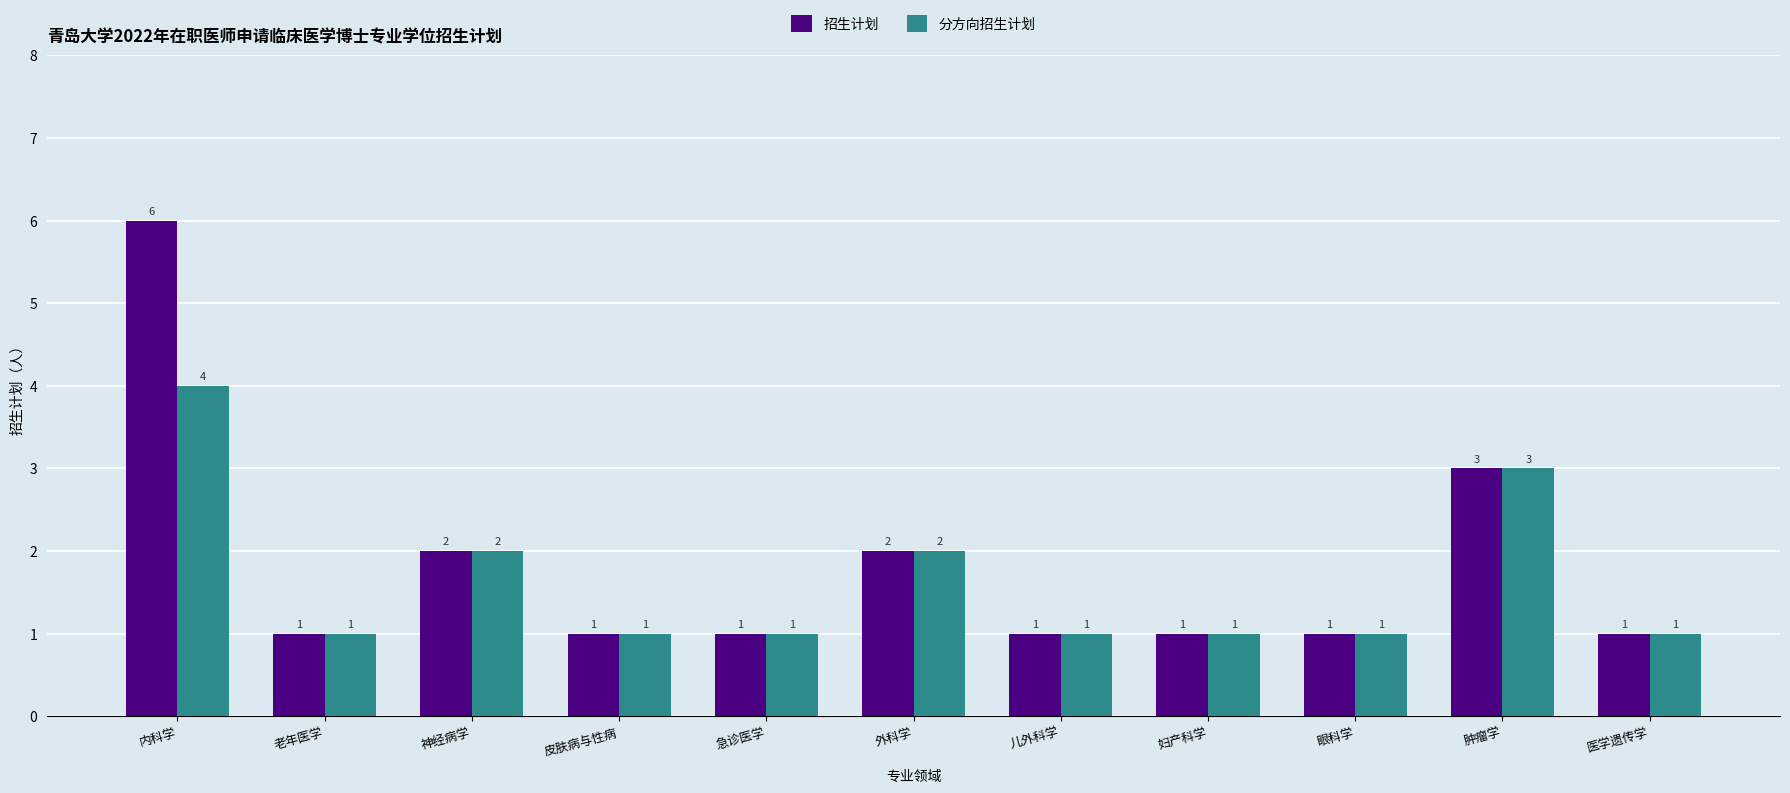

Does the chart contain any negative values?

No